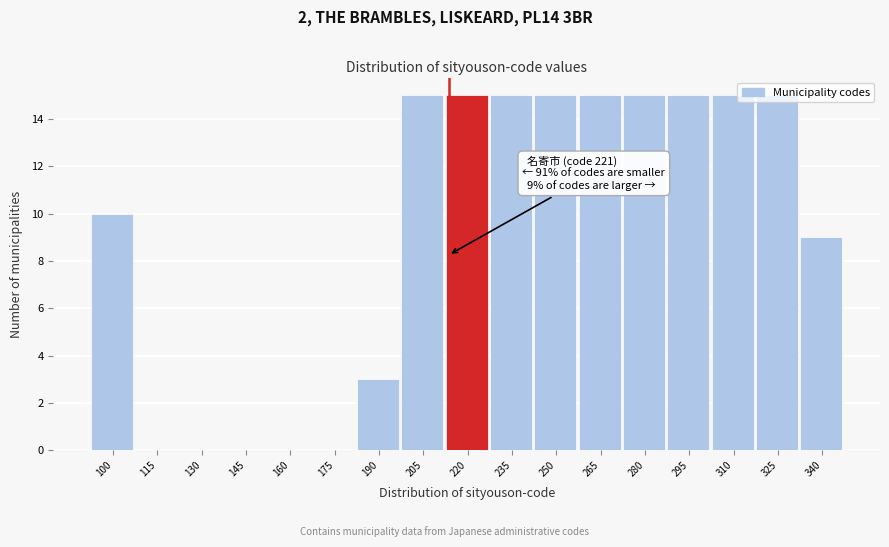

What is the greatest value displayed?

15